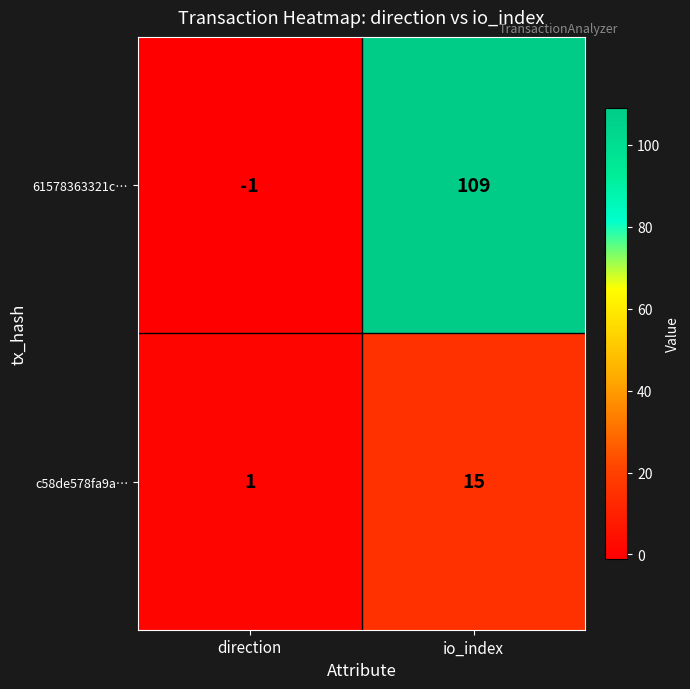

The c58de578fa9a… series shows 1 at direction. True or false?

True